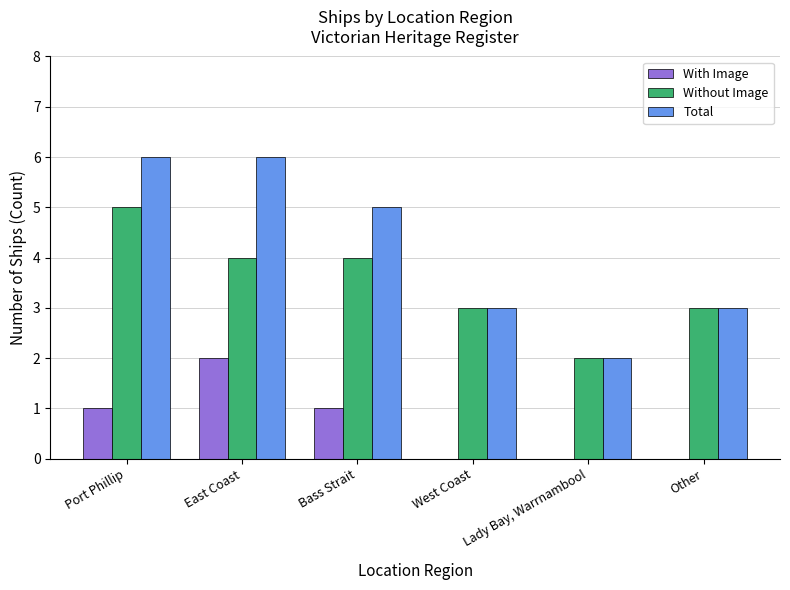

What is the sum of the Without Image values at Port Phillip and West Coast?

8